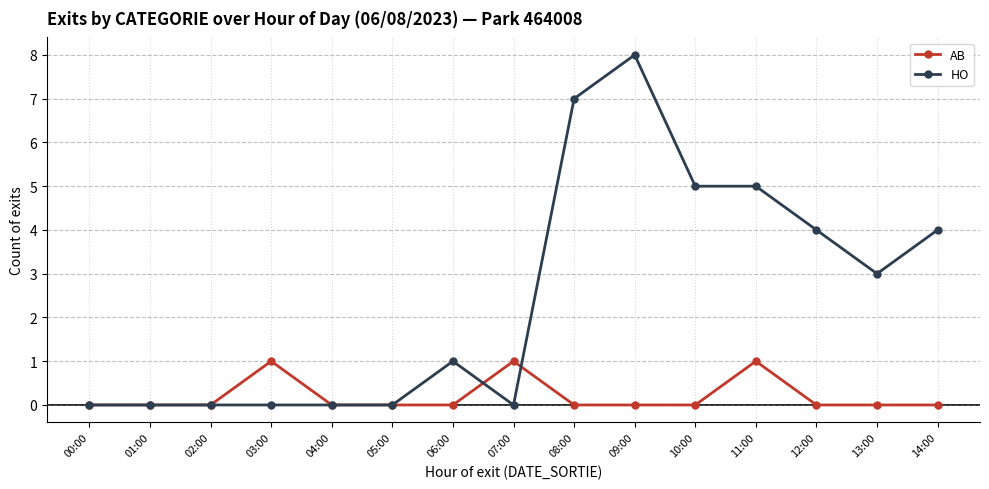

What position from the right is 04:00?

11